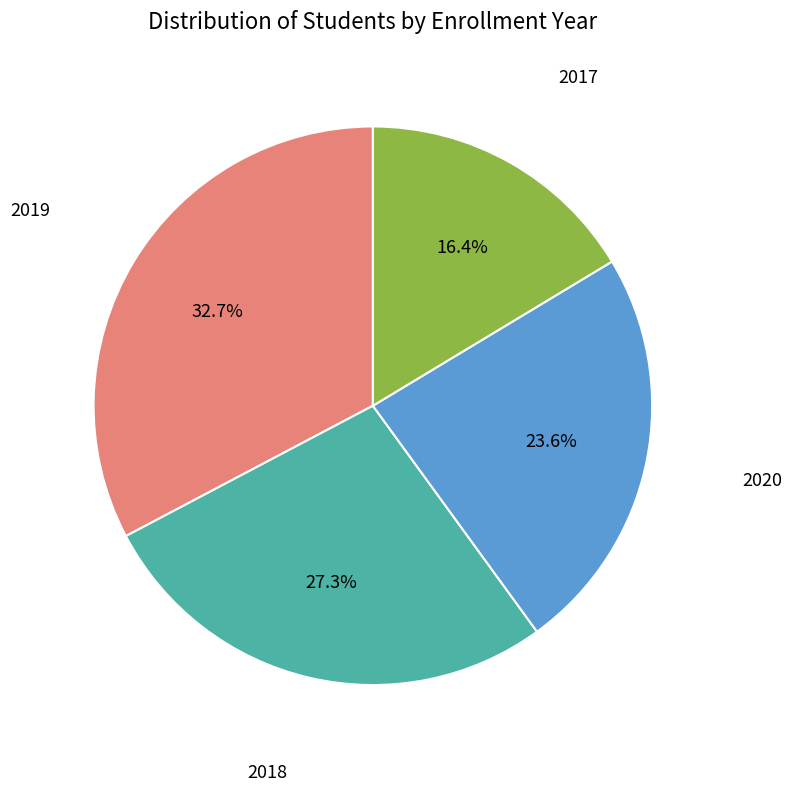

To the nearest percent, what is the average slice percentage?

25%